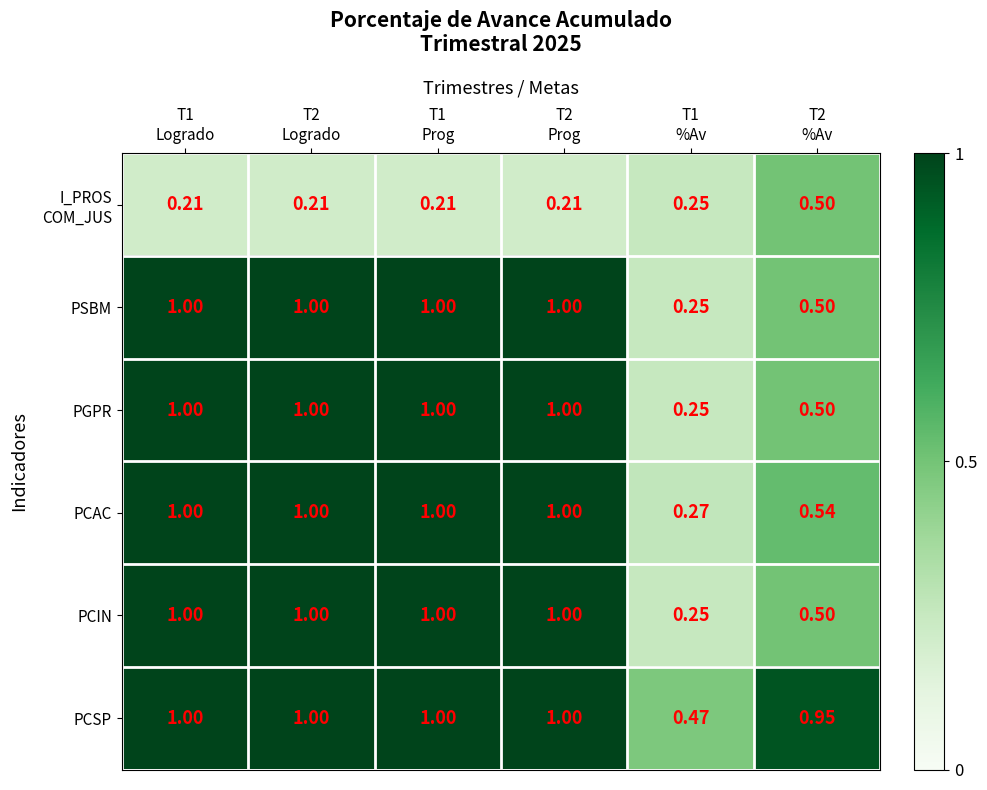

Which series has the largest total across all categories?

PCSP